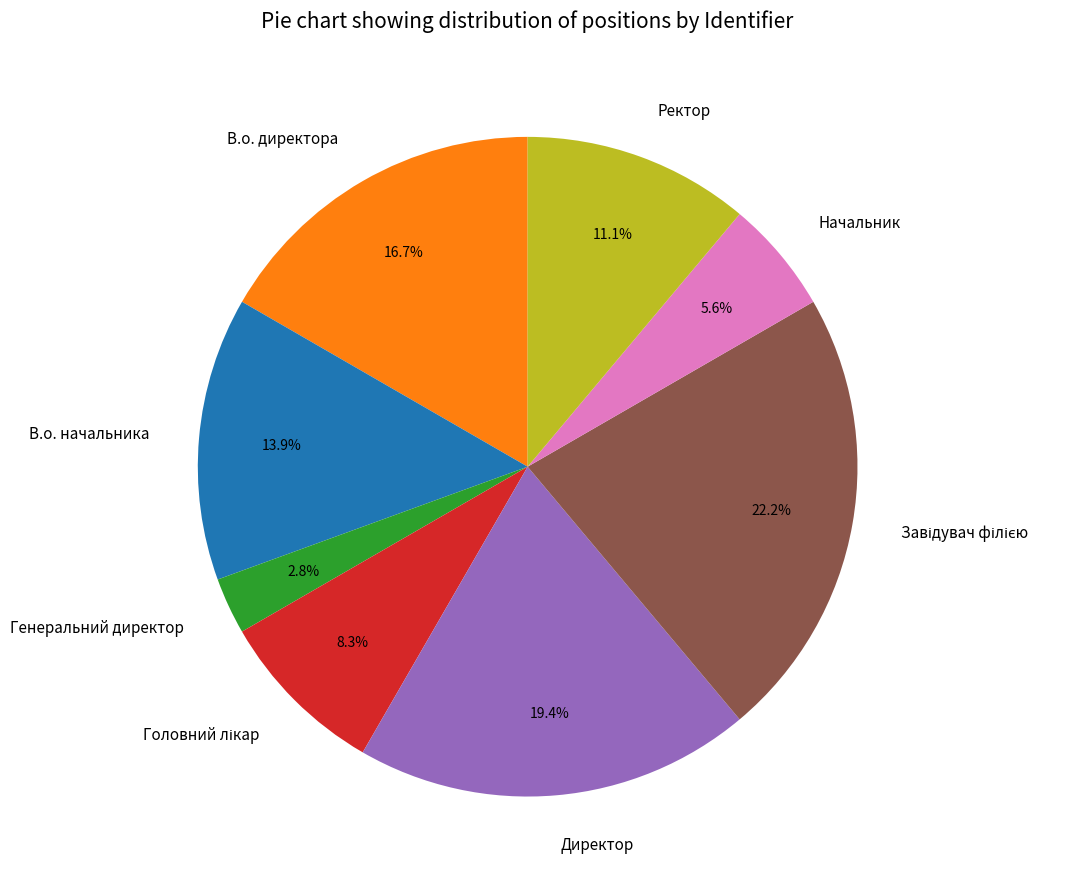

Between Директор and Начальник, which is larger?

Директор